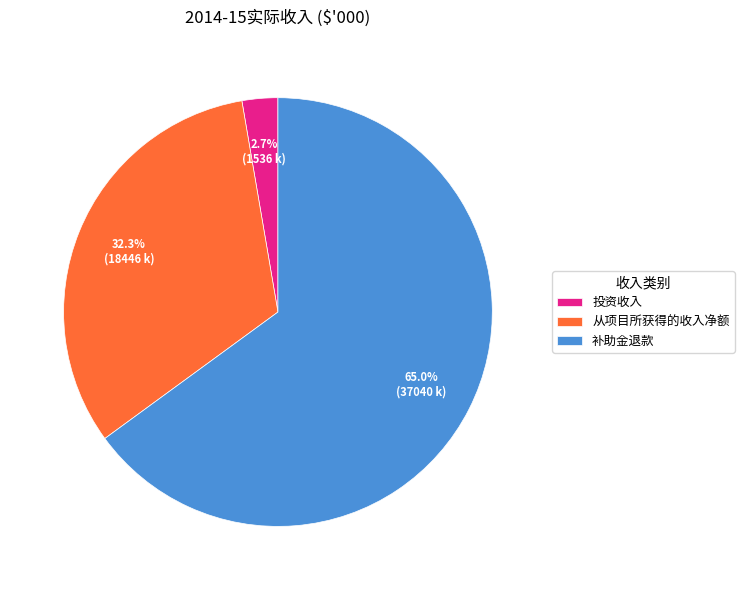

Which category has the biggest portion of the pie?

补助金退款